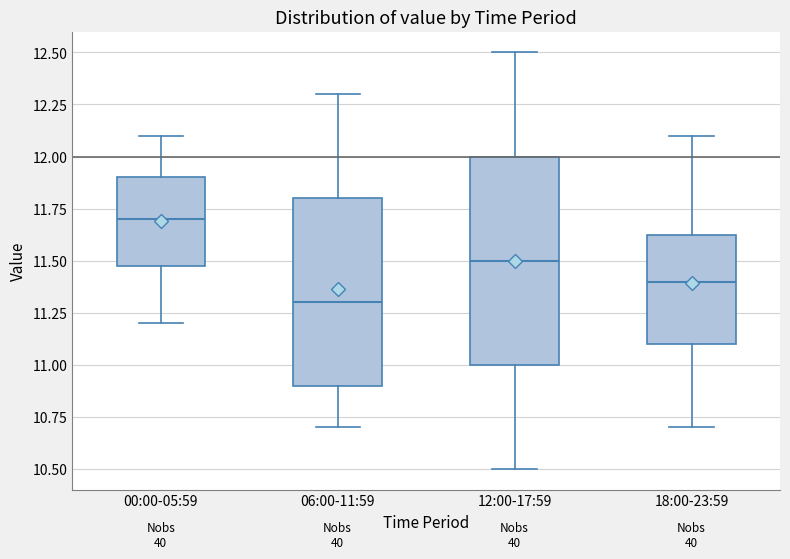

Which box's median line is the lowest?

06:00-11:59